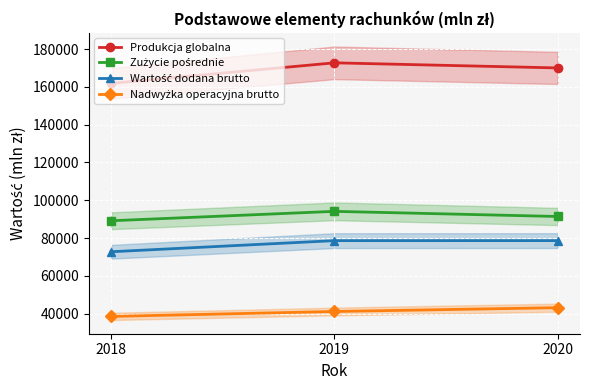

The value of Produkcja globalna at 2018 is 161909. True or false?

True